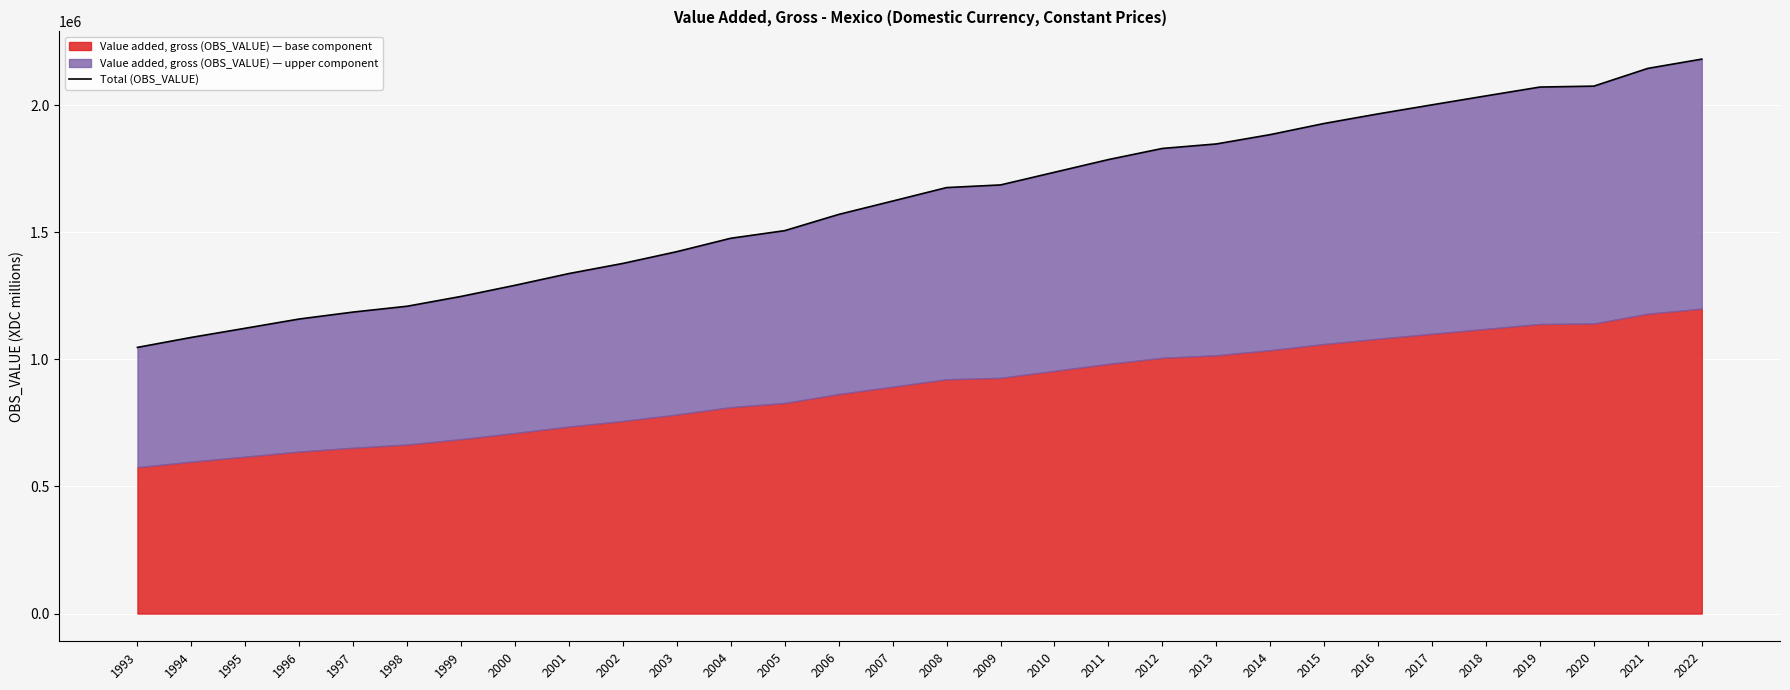

List the labels in order of value, smallest first.

1993, 1994, 1995, 1996, 1997, 1998, 1999, 2000, 2001, 2002, 2003, 2004, 2005, 2006, 2007, 2008, 2009, 2010, 2011, 2012, 2013, 2014, 2015, 2016, 2017, 2018, 2019, 2020, 2021, 2022